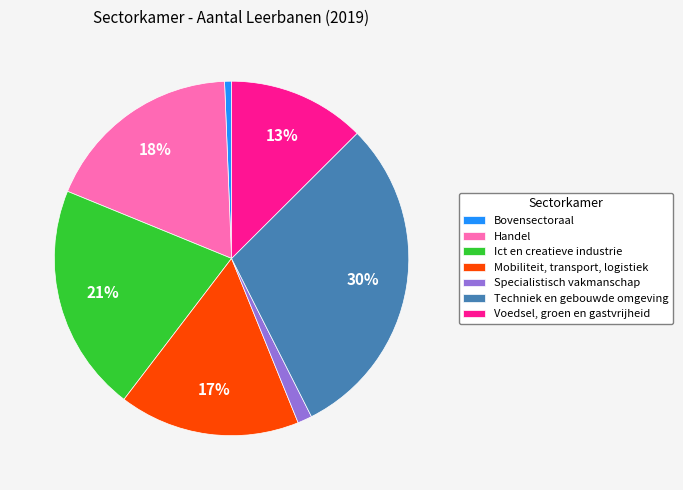

What percentage is the Mobiliteit, transport, logistiek slice, to the nearest percent?

17%